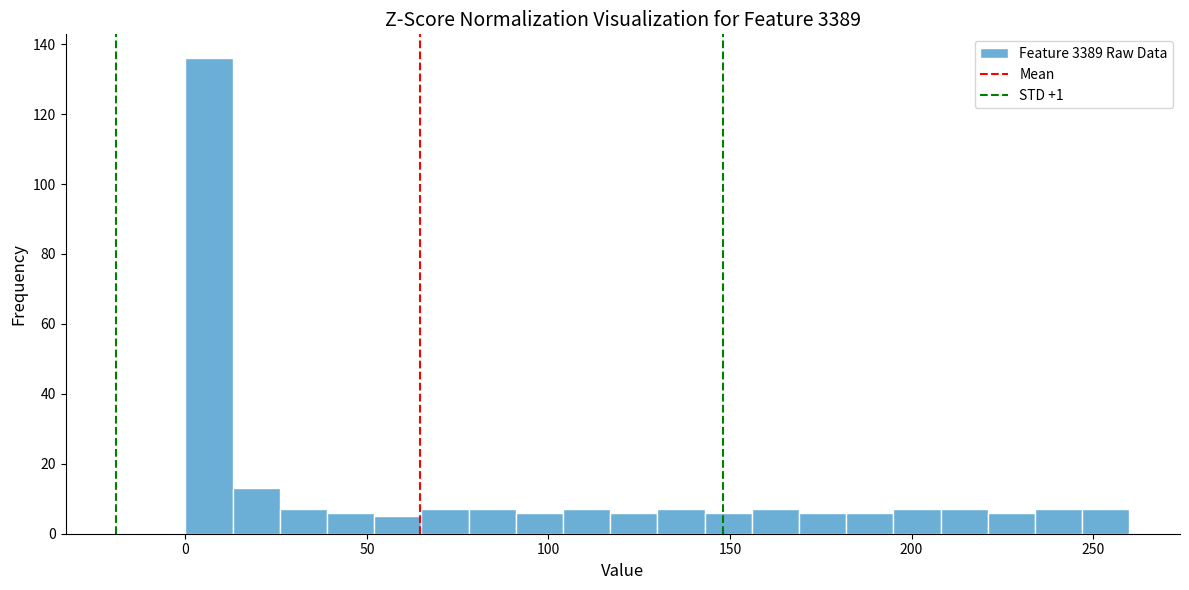

Around what value on the x-axis is the tallest bar? Give the approximate position of its centre, as read against the axis.

5